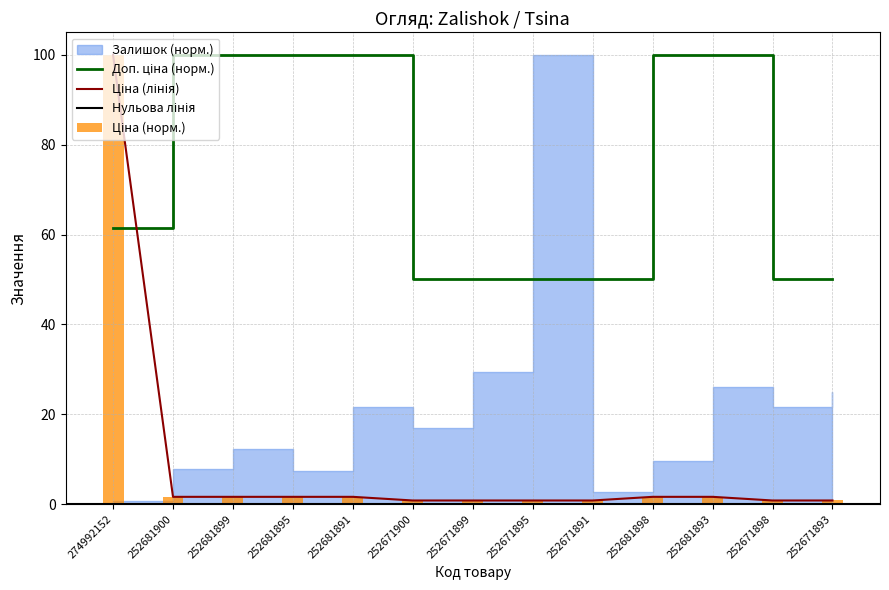

How many bars are there in total?

26